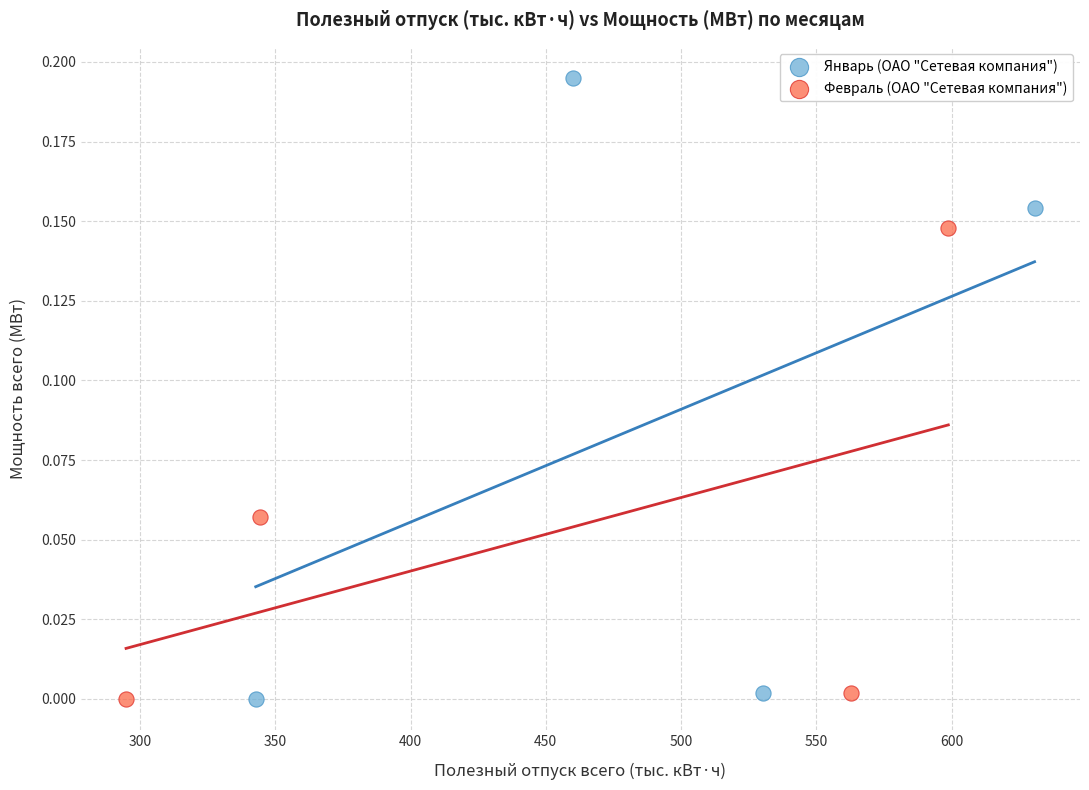

Which series reaches the maximum Y coordinate?

Январь (ОАО "Сетевая компания")